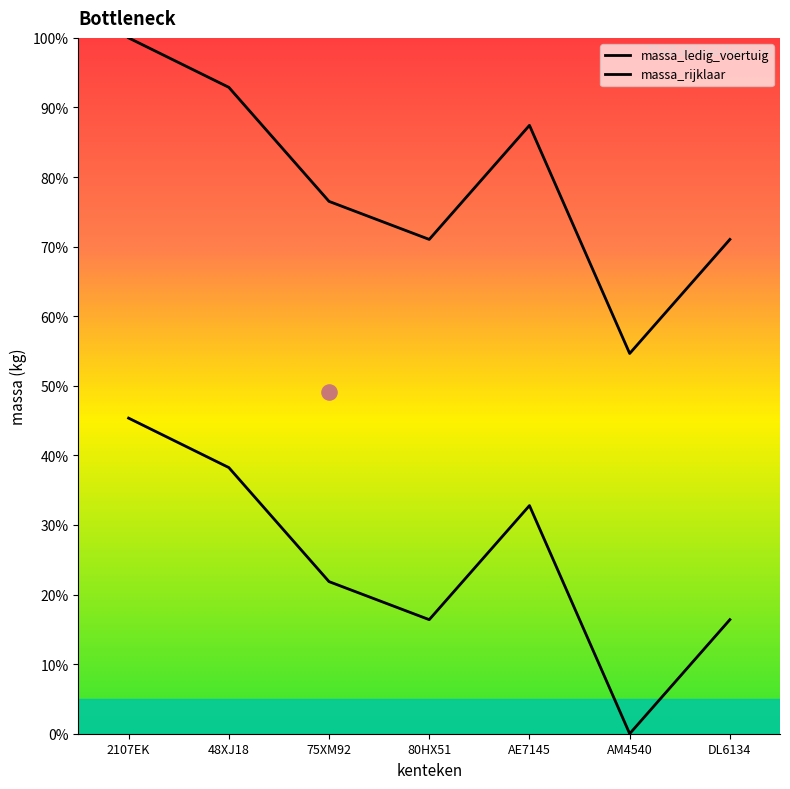

What is the total value across all series at AE7145?

120.2